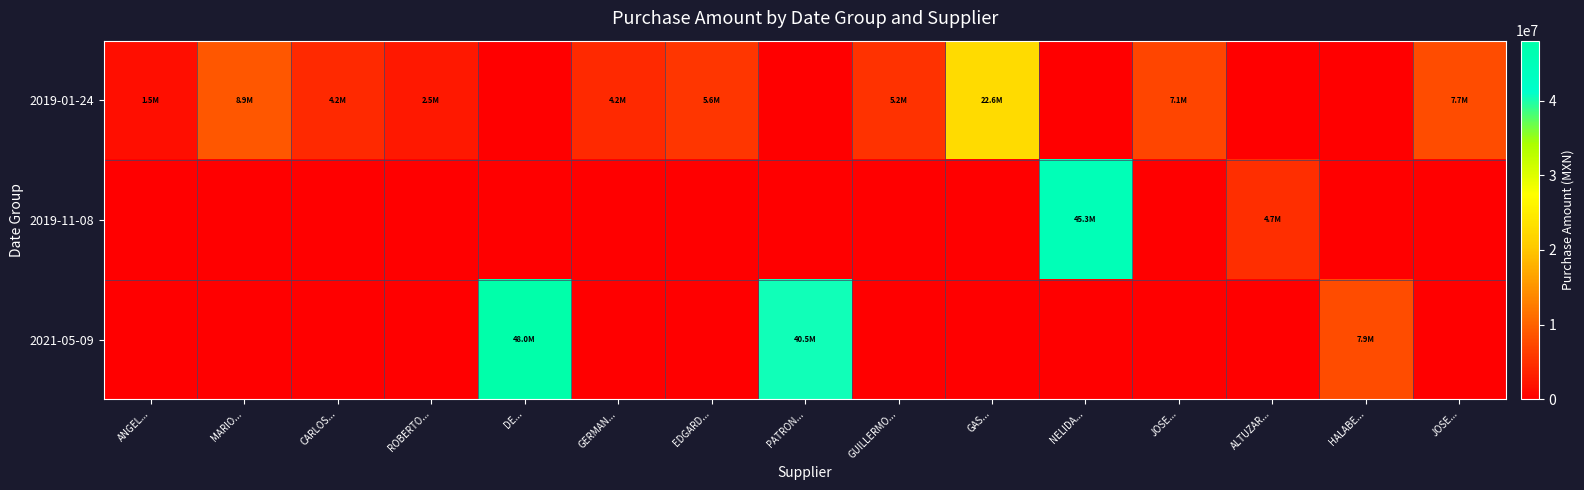

Which series has the largest range (max minus min)?

2021-05-09